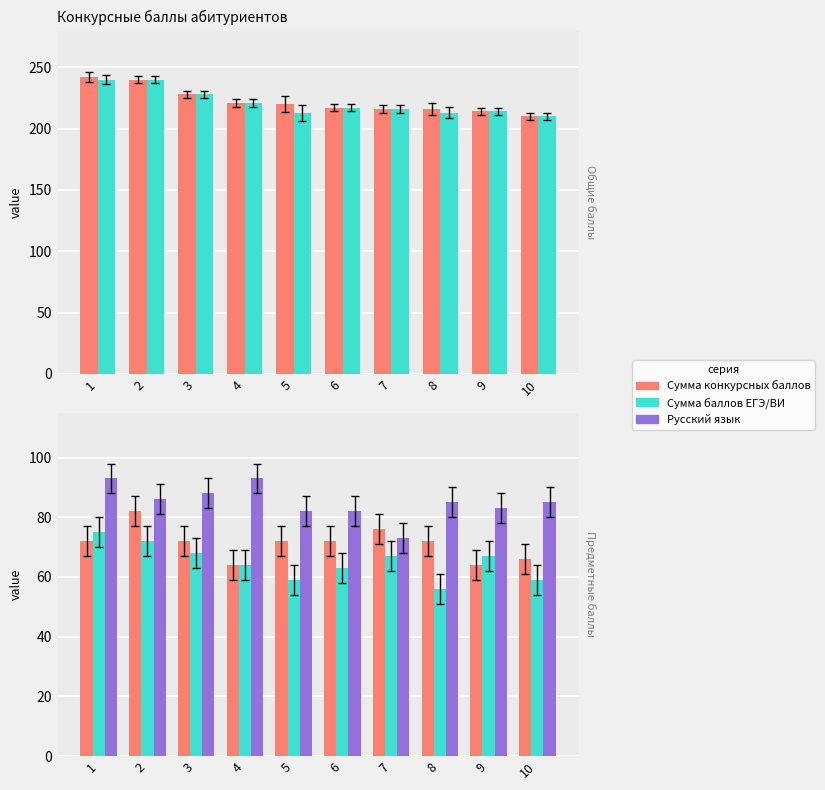

What is the value of the Русский язык bar at the 2nd from the left?

86